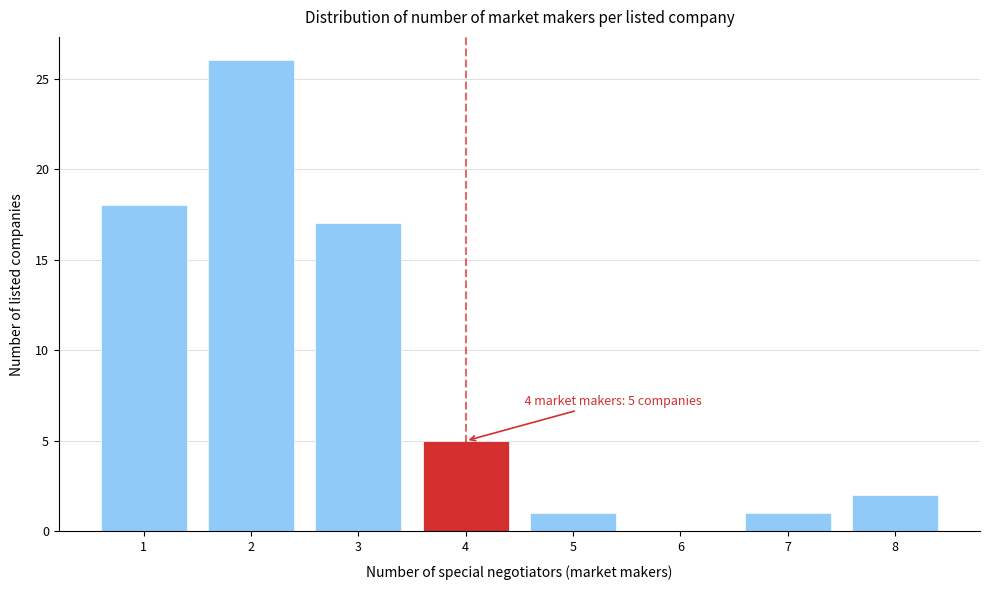

Which range on the x-axis has the tallest bar?

1.5 to 2.5